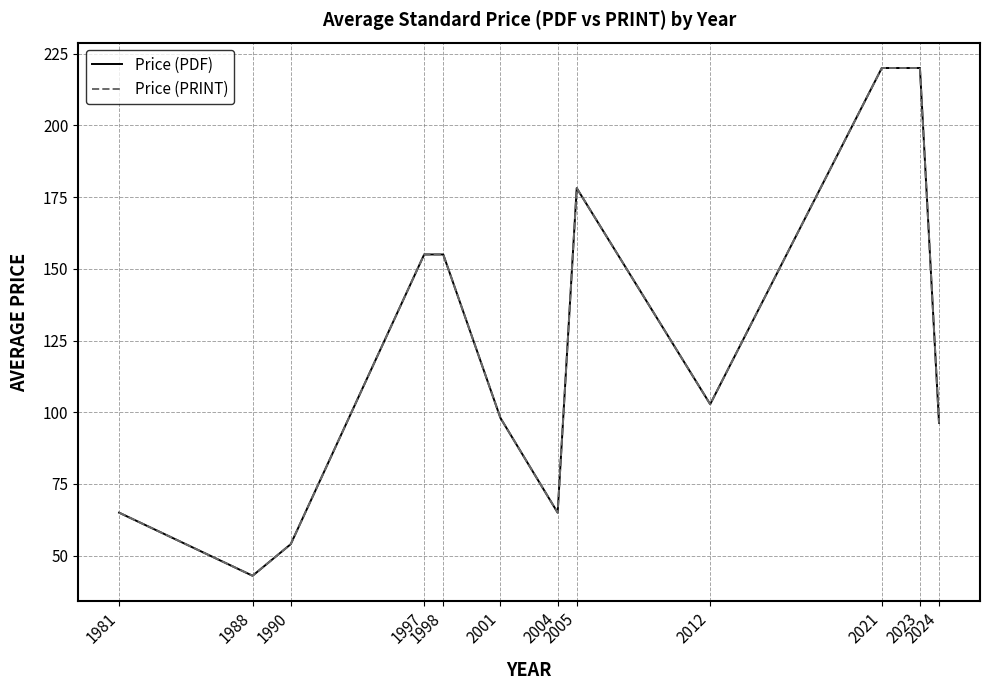

True or false: Price (PDF) has a value of 66.4 at 2012.

False